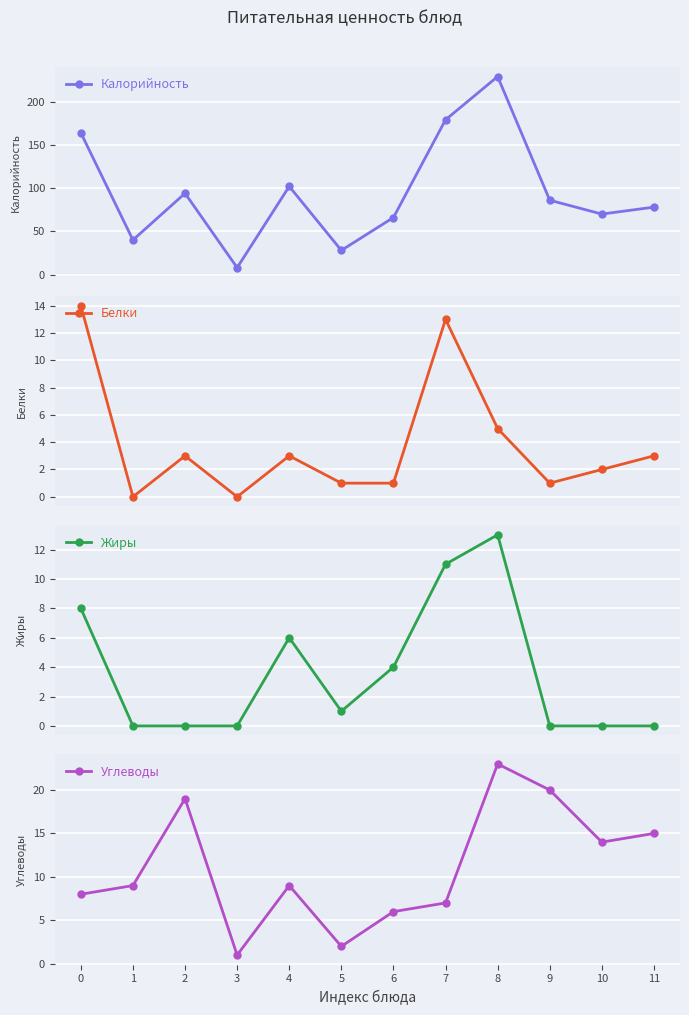

Which series has the widest spread of values?

Калорийность